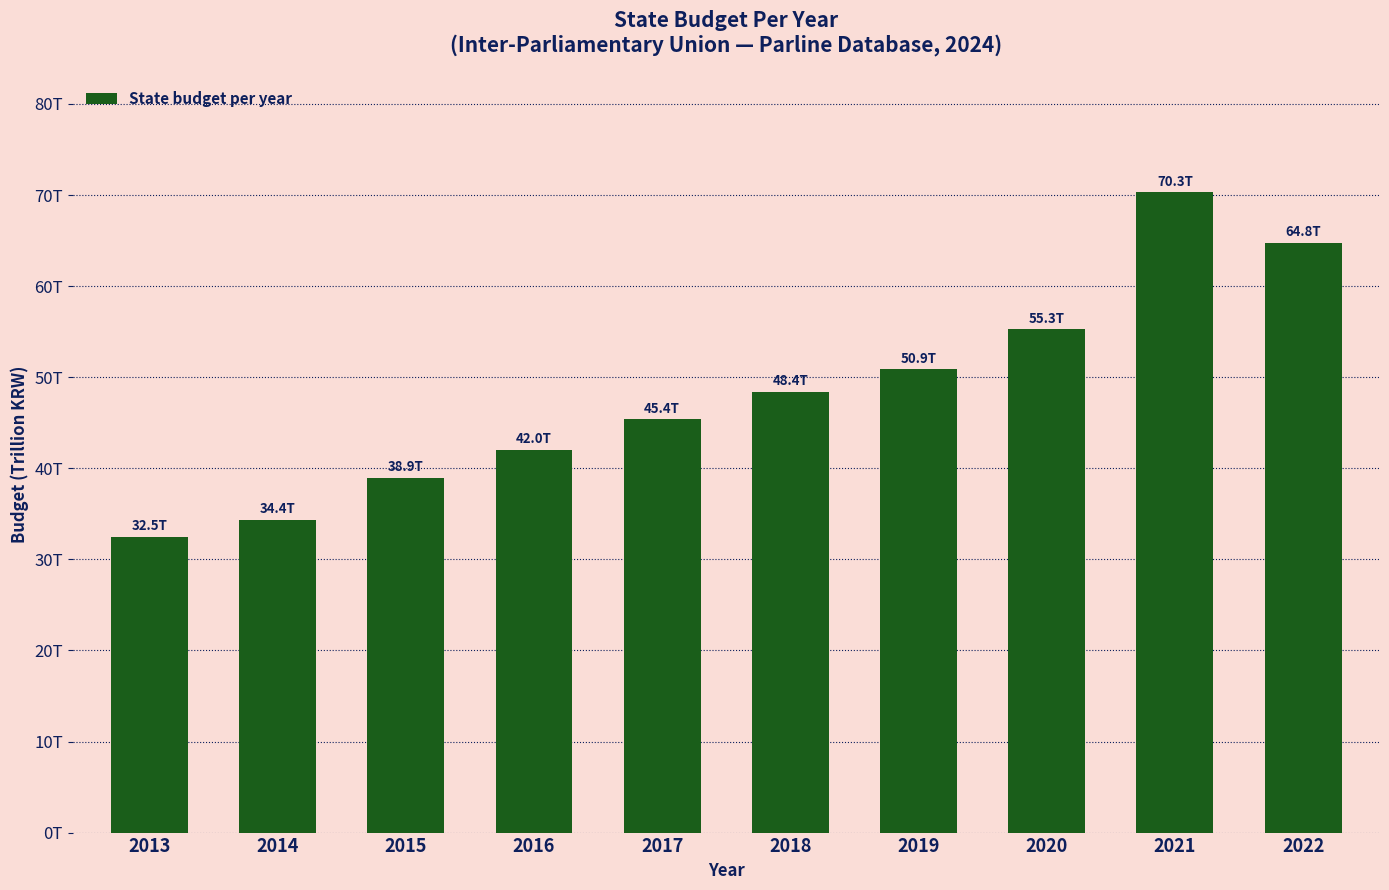

What is the ratio of the value at 2014 to the value at 2019?

0.7